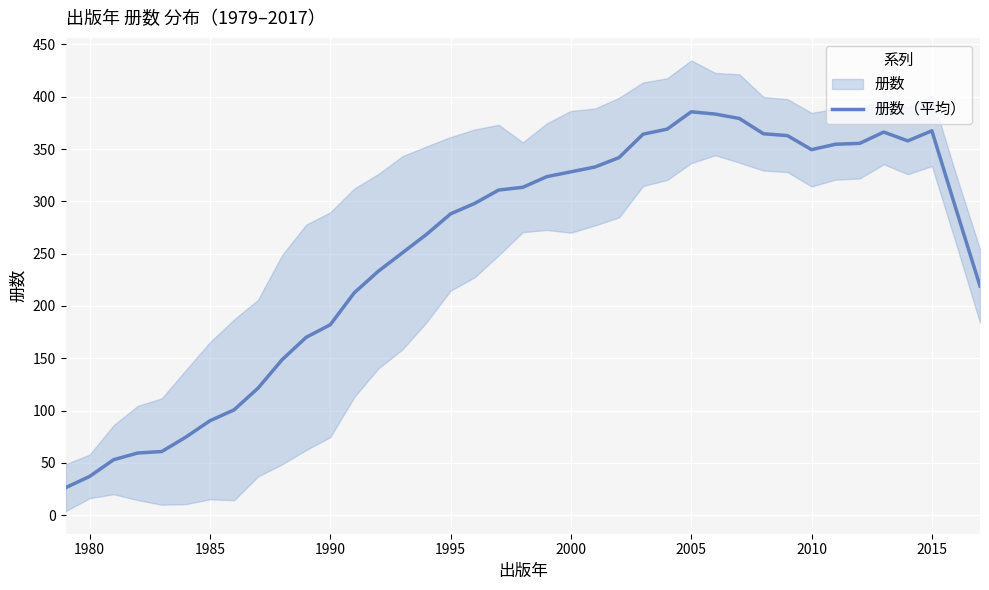

What is the greatest value displayed?

385.6